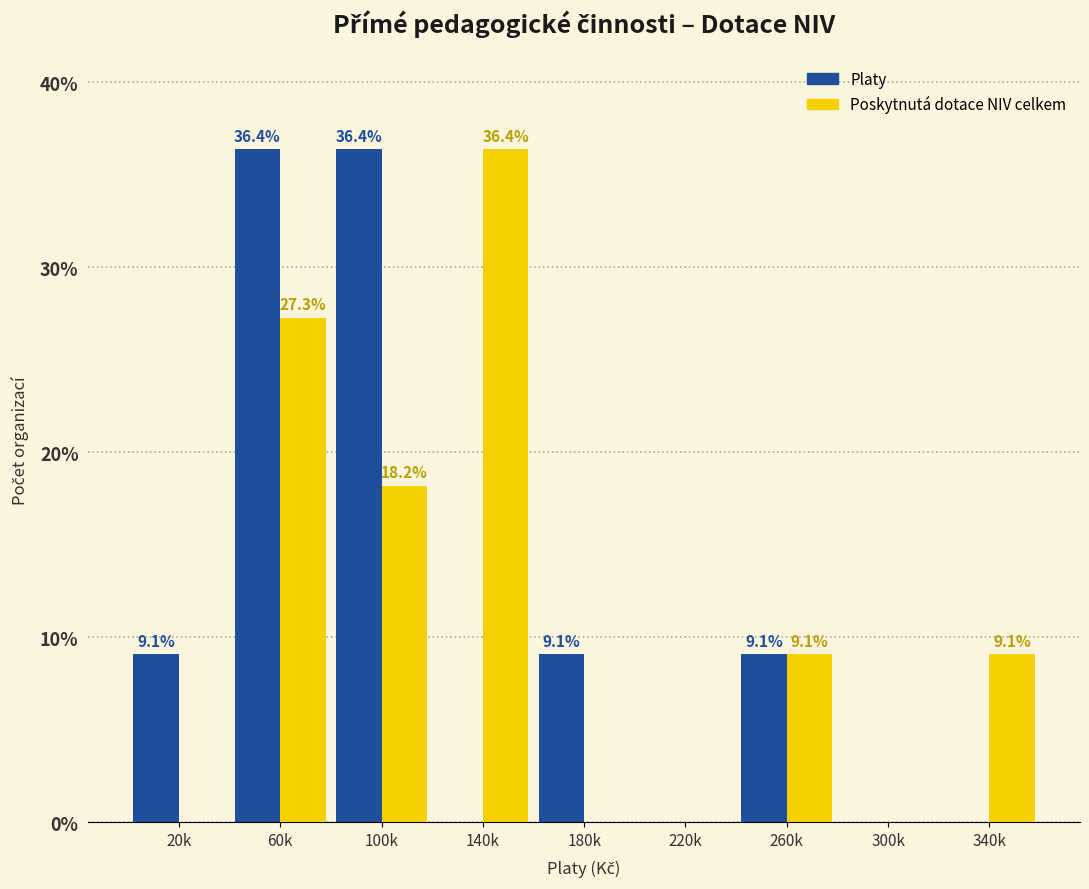

Reading left to right, what are all the values shown in this chart?

Platy: 20k=9.1	60k=36.4	100k=36.4	140k=0.0	180k=9.1	220k=0.0	260k=9.1	300k=0.0	340k=0.0
Poskytnutá dotace NIV celkem: 20k=0.0	60k=27.3	100k=18.2	140k=36.4	180k=0.0	220k=0.0	260k=9.1	300k=0.0	340k=9.1